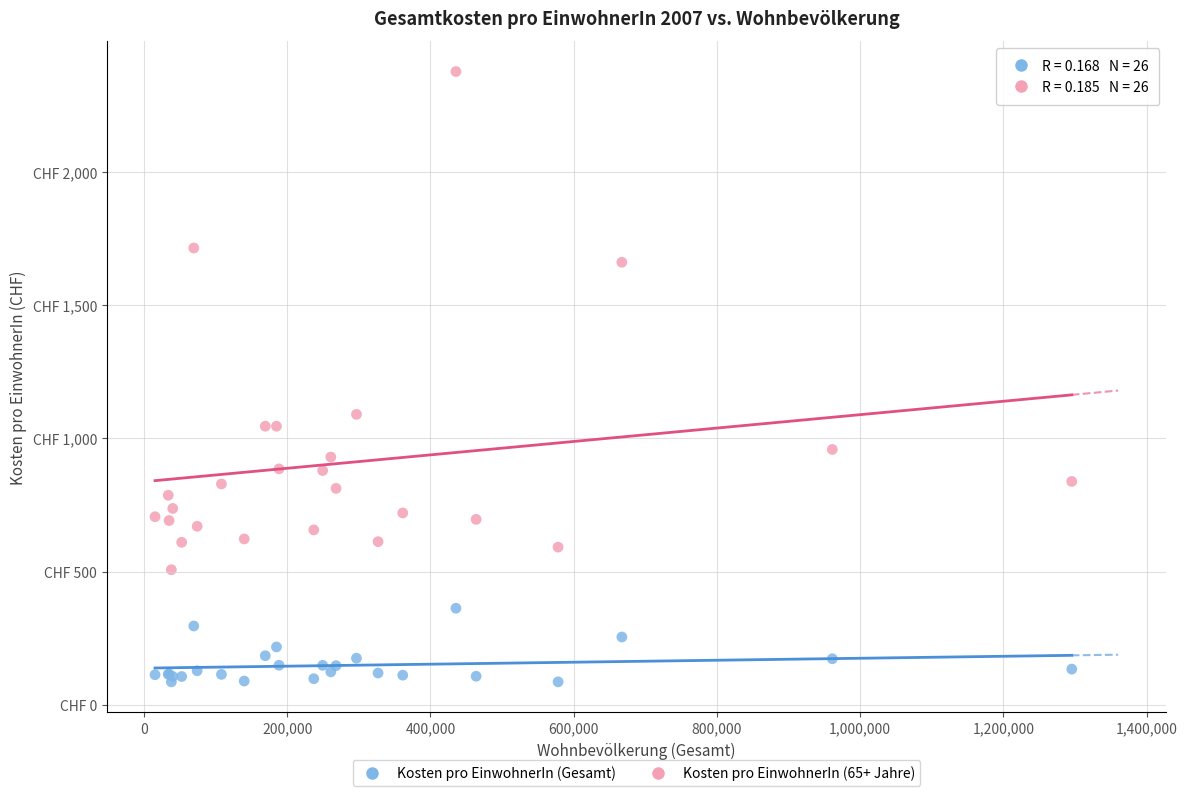

What are all the series names shown in the legend?

Kosten pro EinwohnerIn (Gesamt), Kosten pro EinwohnerIn (65+ Jahre)